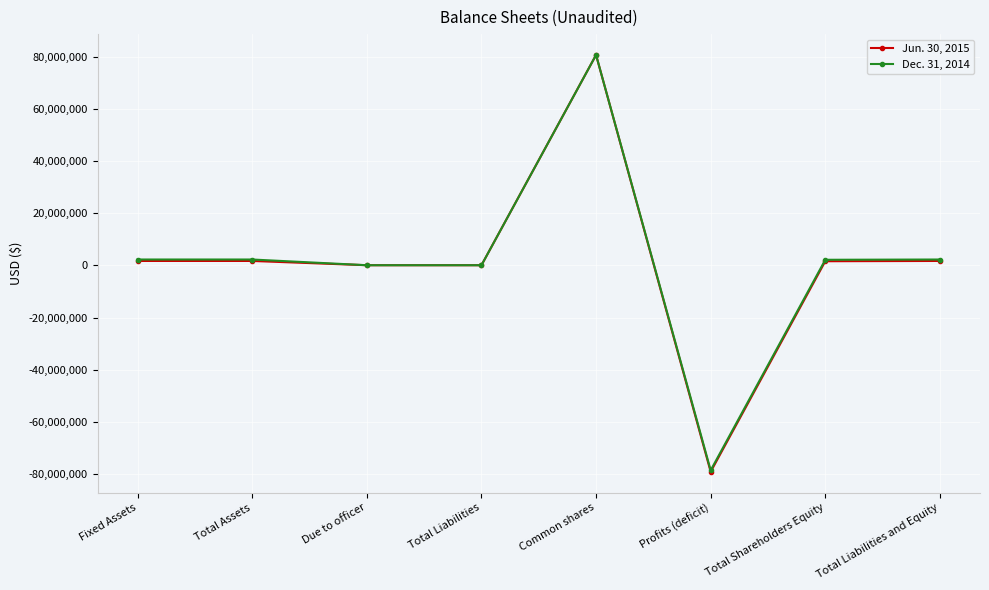

At which label does Dec. 31, 2014 reach its minimum?

Profits (deficit)